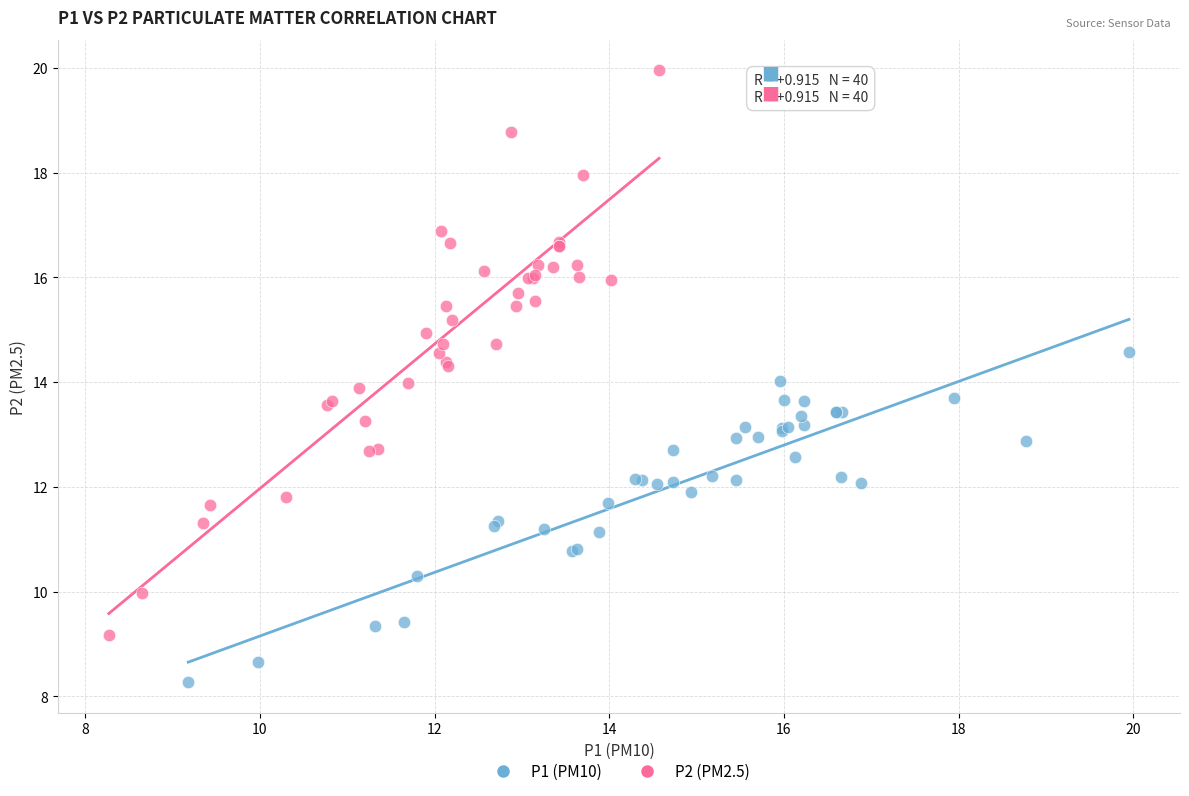

Which series contains the highest Y value?

P2 (PM2.5)